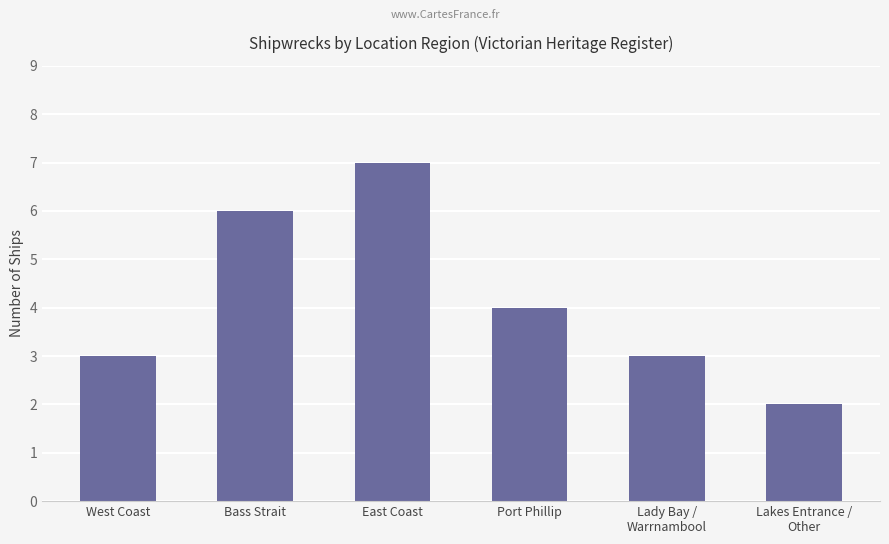

Which label corresponds to the smallest value in the chart?

Lakes Entrance /
Other